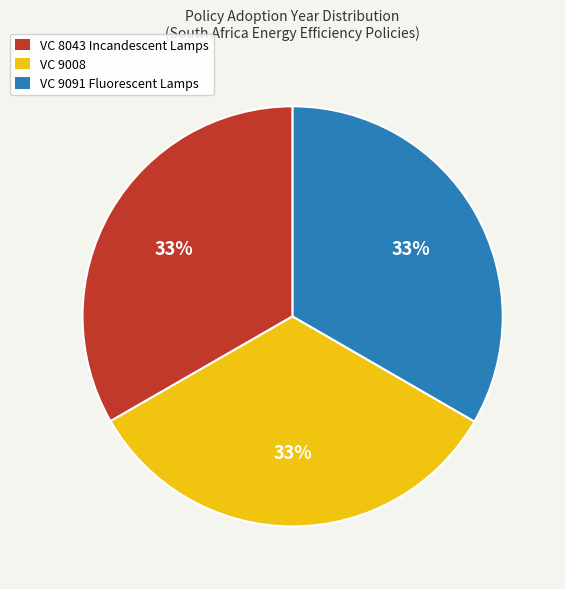

Is it true that VC 8043 Incandescent Lamps is 47% of the pie?

False